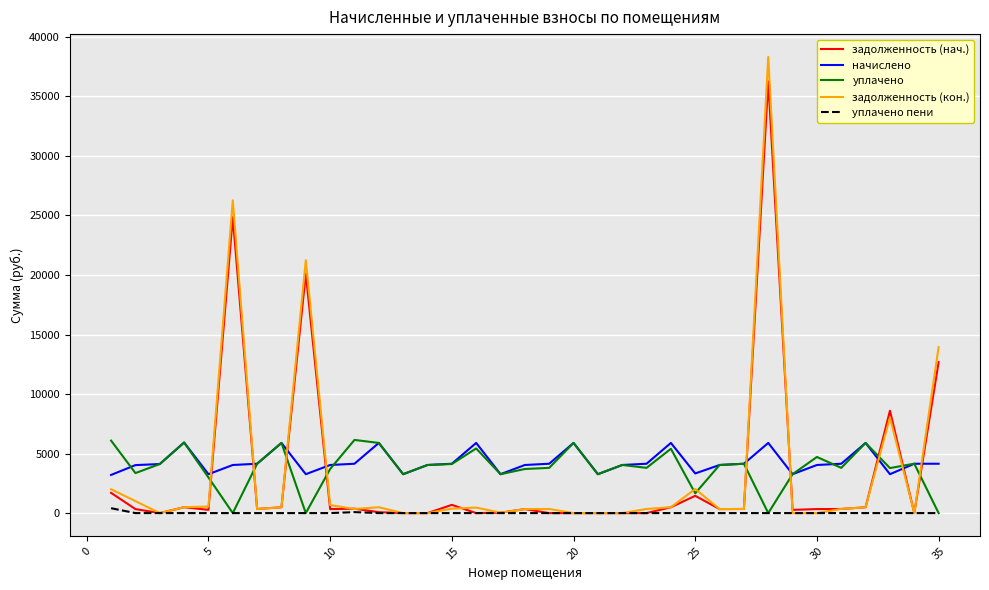

Which series has the widest spread of values?

задолженность (кон.)